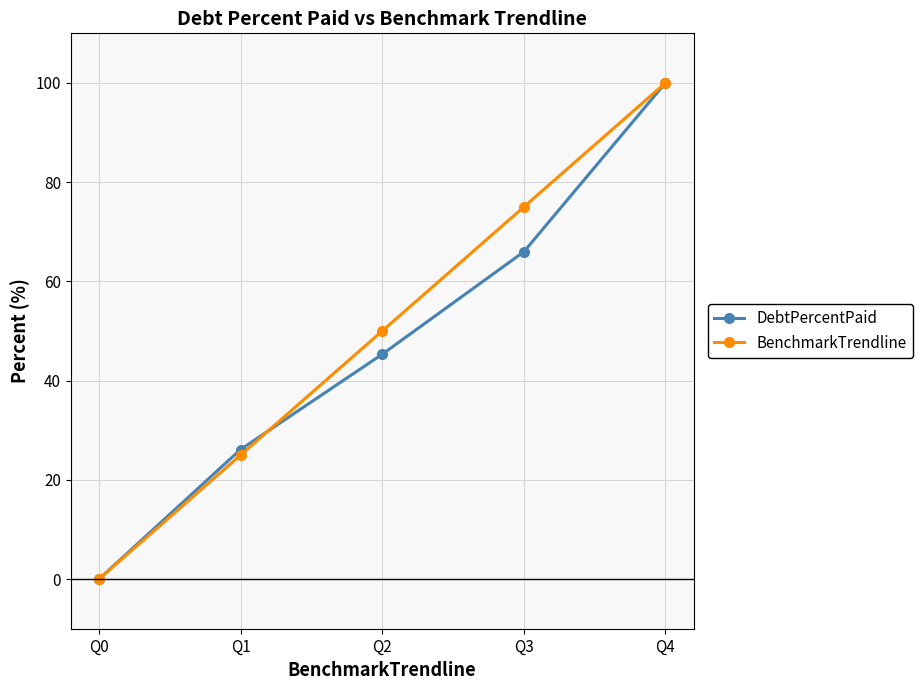

Rank the categories by DebtPercentPaid value from highest to lowest.

Q4, Q3, Q2, Q1, Q0